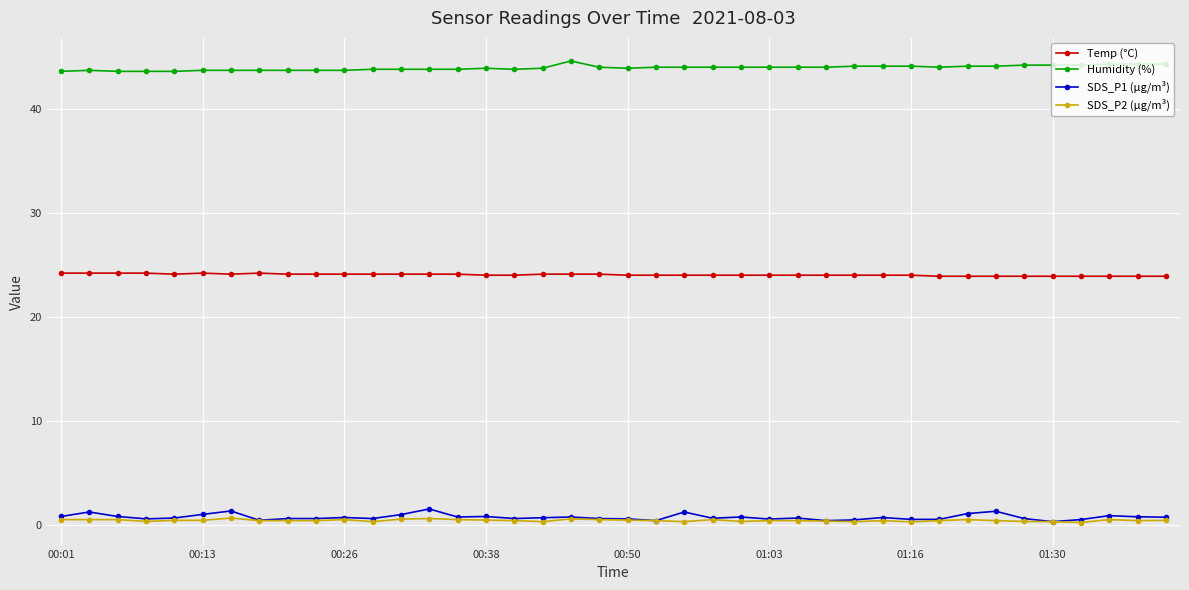

At how many categories does at least one series exceed 26?

40